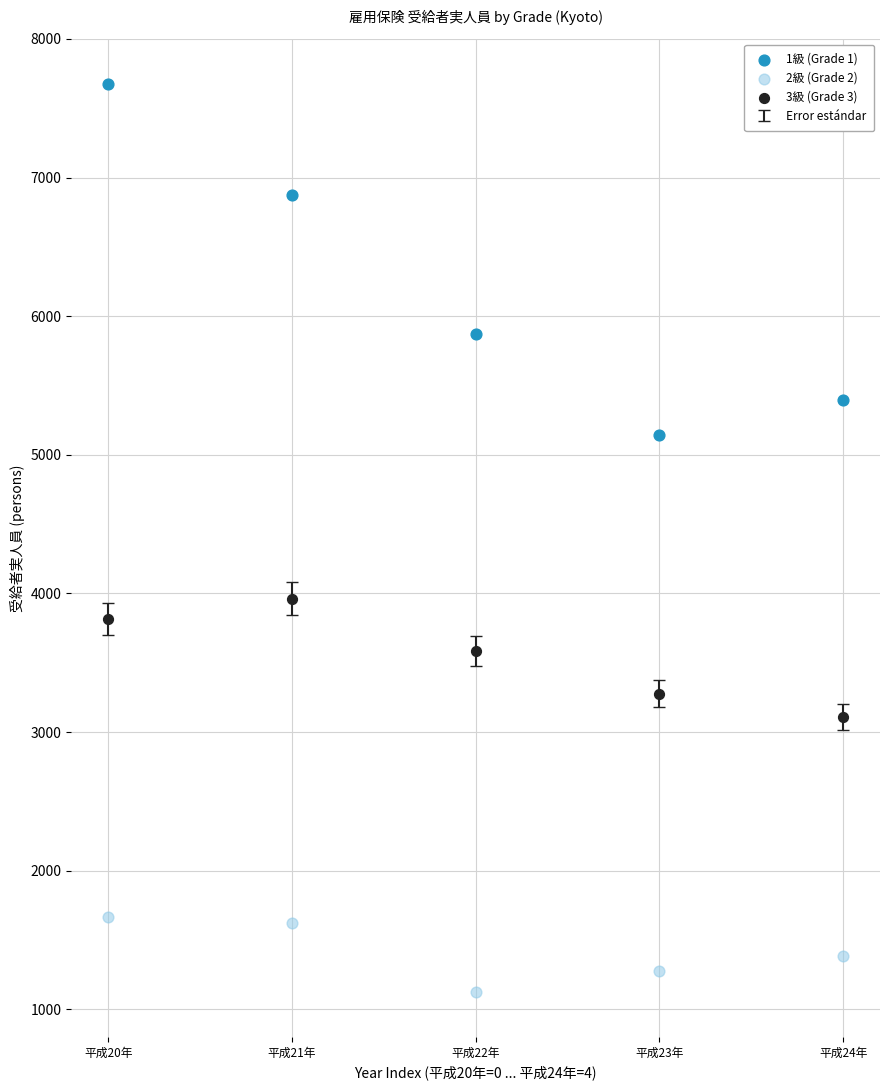

Which series contains the lowest Y value?

2級 (Grade 2)